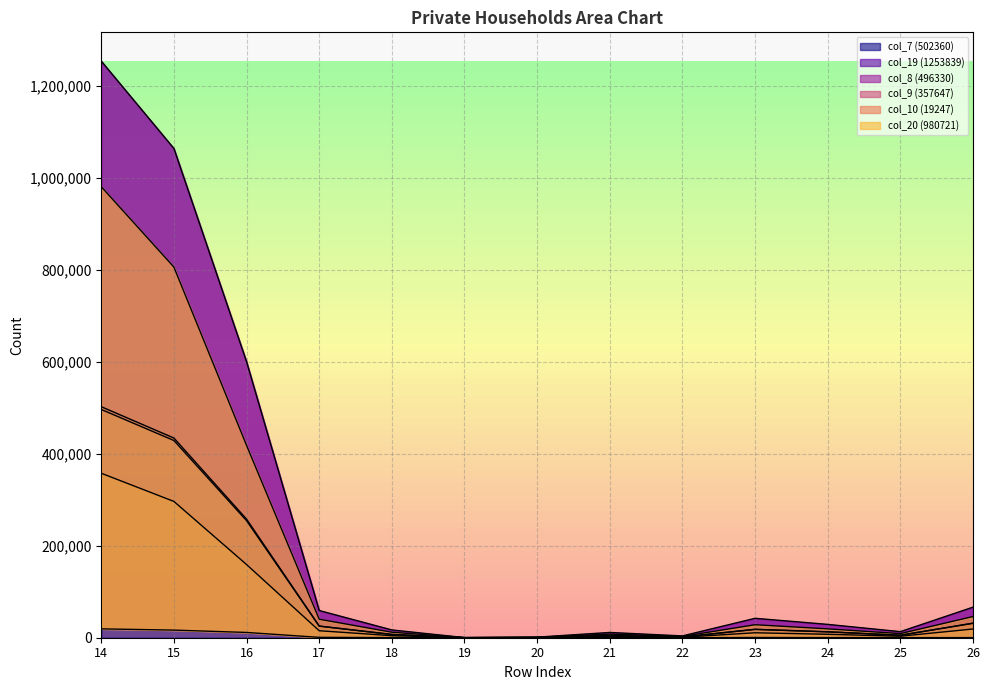

True or false: col_8 (496330) and col_10 (19247) cross at least once.

False